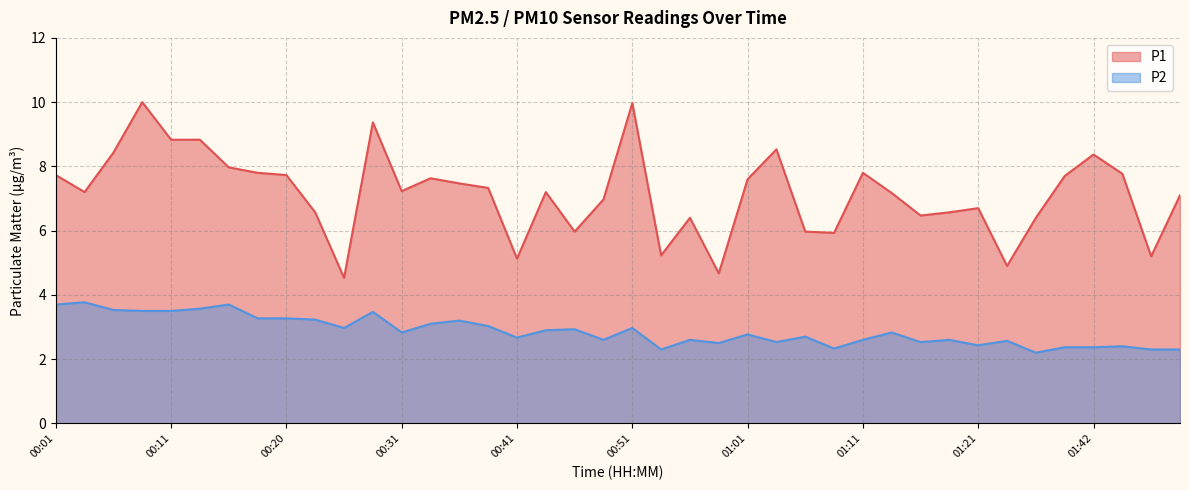

What is the sum of the P2 values at 01:45 and 00:06?

5.9